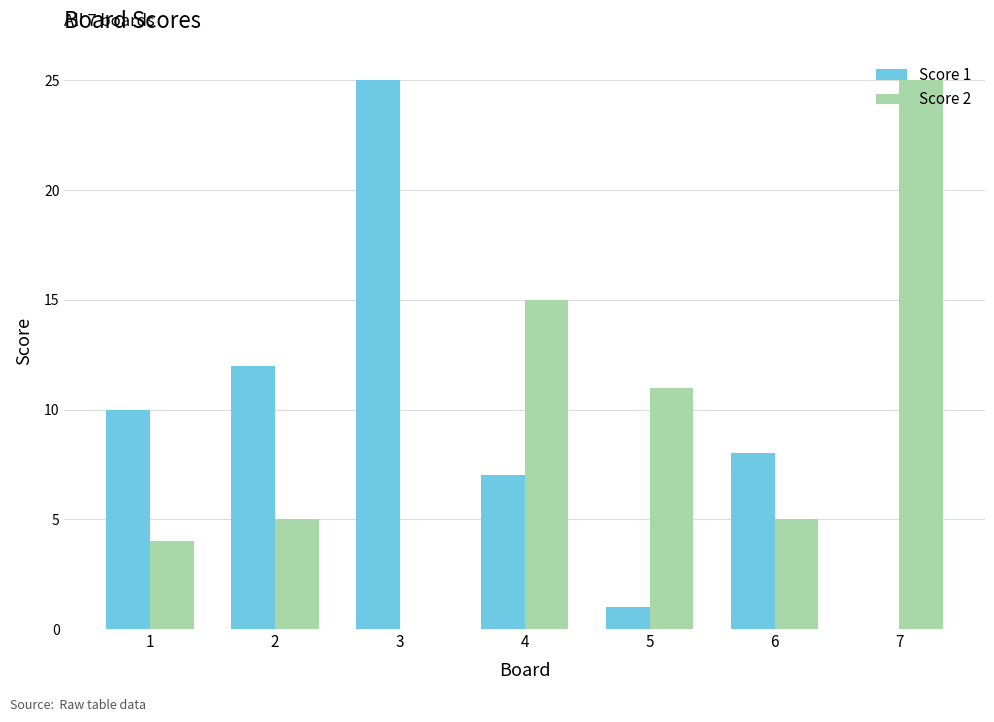

What is the maximum value shown in the chart?

25